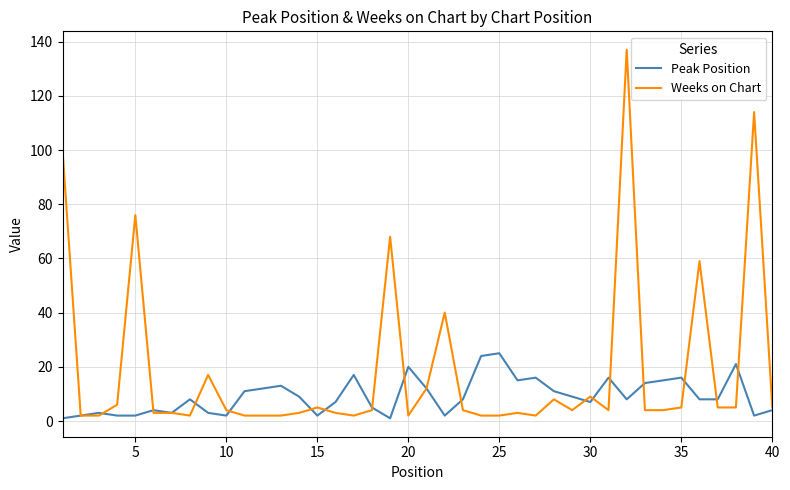

At how many categories does at least one series exceed 127?

1